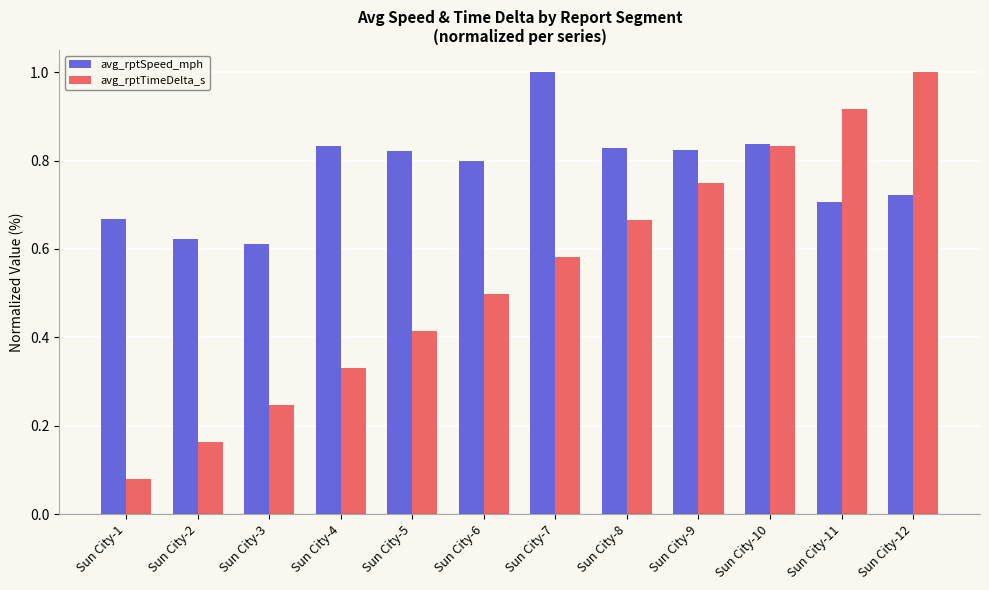

Which category has the highest value in the avg_rptTimeDelta_s series?

Sun City-12